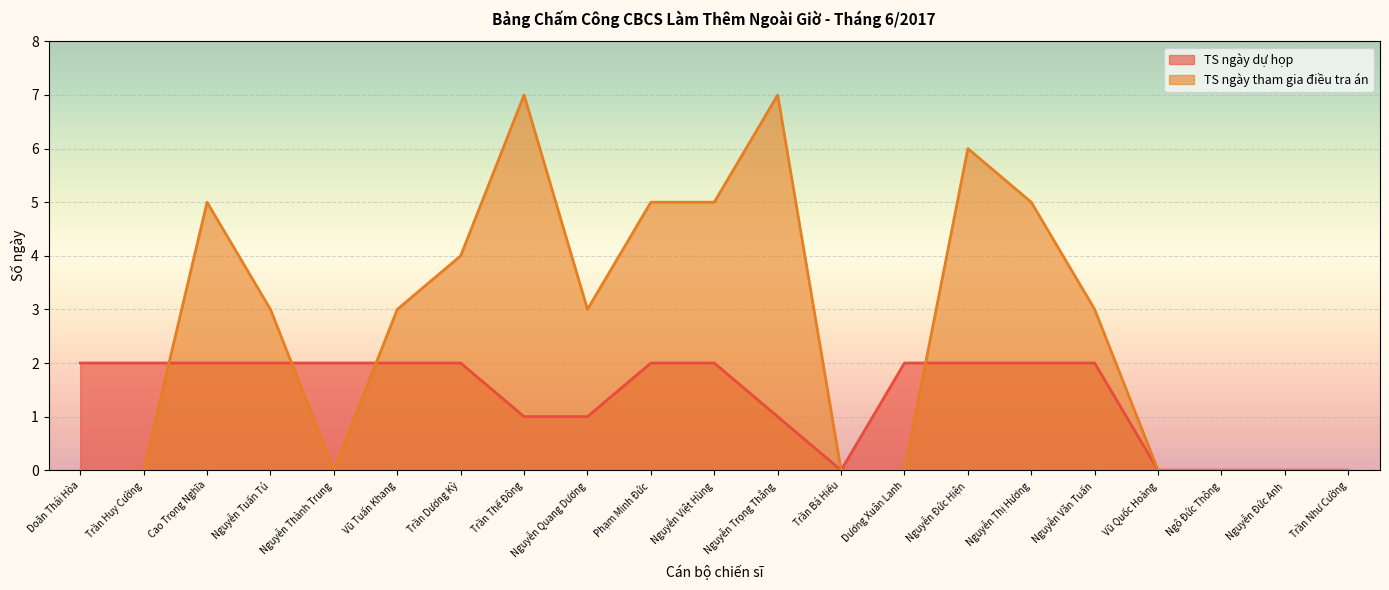

At which category does TS ngày dự họp reach its first local valley?

Trần Bá Hiếu